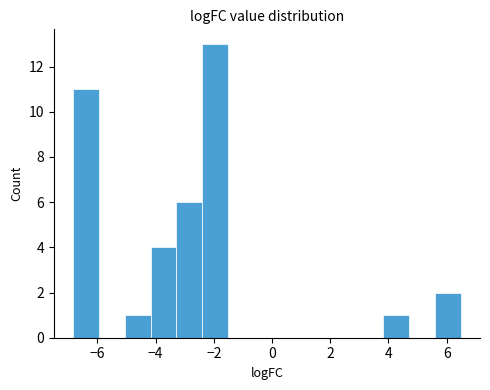

Reading left to right, transcribe this chart: for each bar, give the range it covers on the x-axis and its height. Neither the bar edges nor the heights are printed on the chart, so give them approximately, as read against the axes.

-6.8 to -6.0: 11
-6.0 to -5.0: 0
-5.0 to -4.2: 1
-4.2 to -3.2: 4
-3.2 to -2.4: 6
-2.4 to -1.6: 13
-1.6 to -0.6: 0
-0.6 to 0.2: 0
0.2 to 1.2: 0
1.2 to 2.0: 0
2.0 to 3.0: 0
3.0 to 3.8: 0
3.8 to 4.8: 1
4.8 to 5.6: 0
5.6 to 6.4: 2